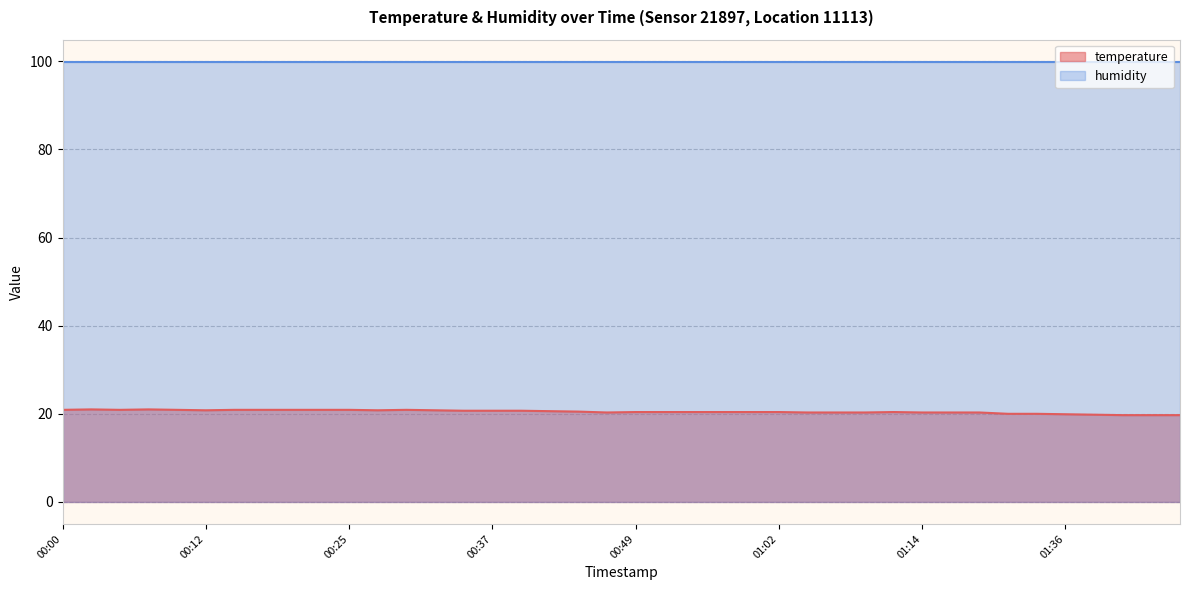

Rank the categories by value from lowest to highest.

01:41, 01:43, 01:46, 01:38, 01:36, 01:30, 01:33, 00:47, 01:04, 01:06, 01:09, 01:14, 01:17, 01:19, 00:49, 00:52, 00:54, 00:57, 00:59, 01:02, 01:11, 00:44, 00:42, 00:34, 00:37, 00:40, 00:12, 00:27, 00:32, 00:00, 00:05, 00:10, 00:15, 00:17, 00:20, 00:22, 00:25, 00:30, 00:03, 00:08